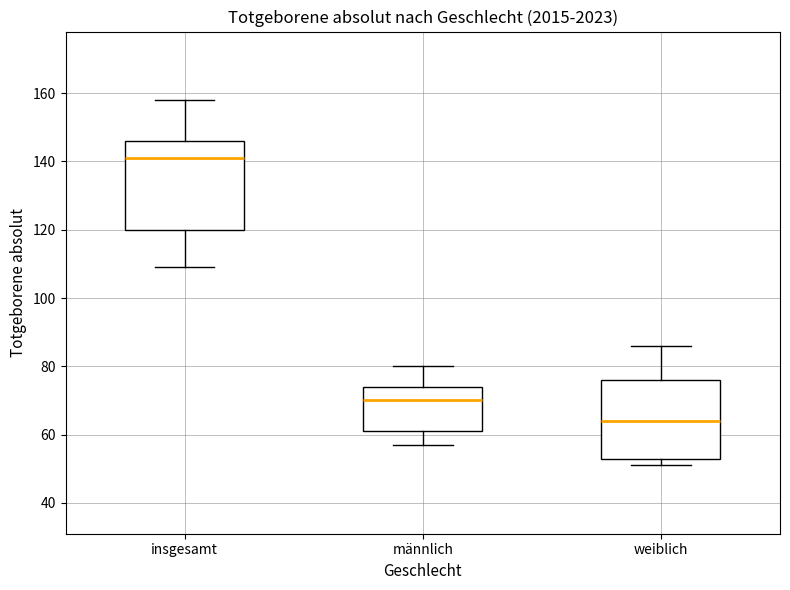

Reading left to right, transcribe this box plot: for each box, give where its median line is, the range the box spans, and where its two whiskers end, as read against the y-axis. The values are not printed on the chart, so give them approximately, as read against the axis.

insgesamt: median 142, box 120 to 146, whiskers 110 to 158
männlich: median 70, box 62 to 74, whiskers 58 to 80
weiblich: median 64, box 54 to 76, whiskers 52 to 86